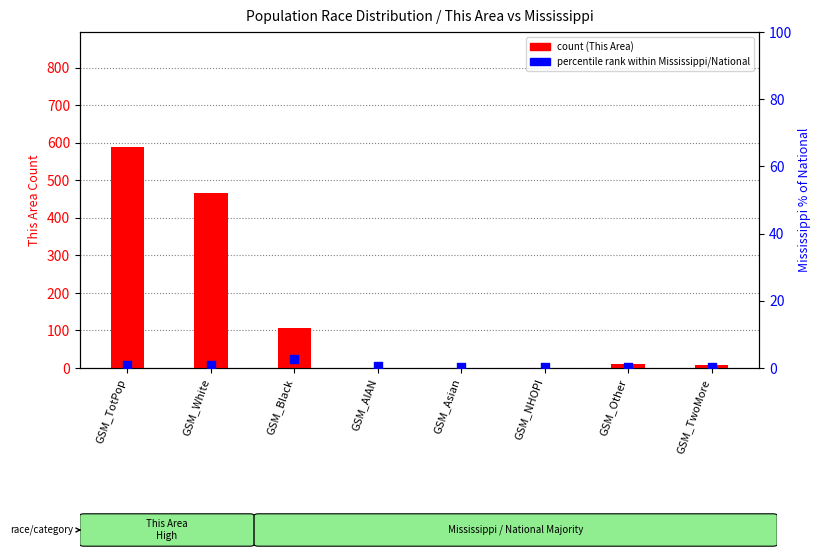

Which series reaches the maximum Y coordinate?

count (This Area)